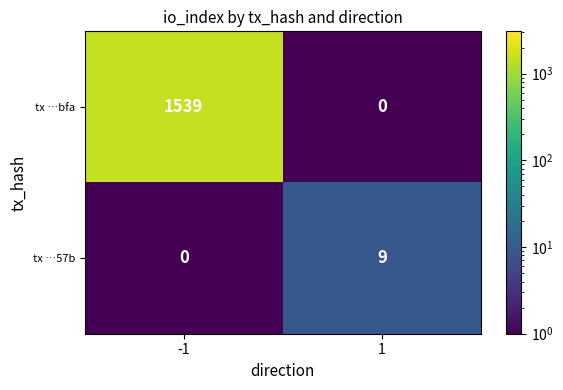

What is the maximum value for tx …bfa?

1539